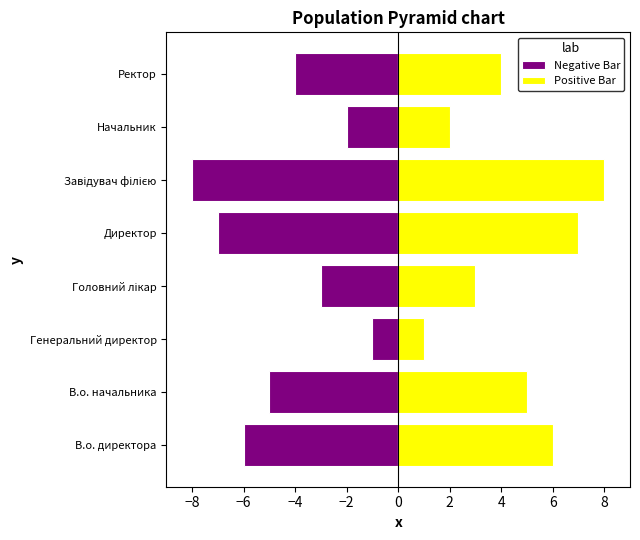

Reading left to right, list all the values displayed in this chart.

Negative Bar: -6	-5	-1	-3	-7	-8	-2	-4
Positive Bar: 6	5	1	3	7	8	2	4